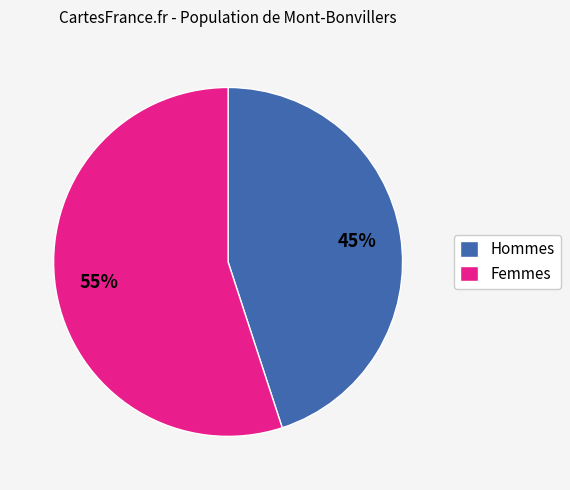

Which slice is the largest?

Femmes